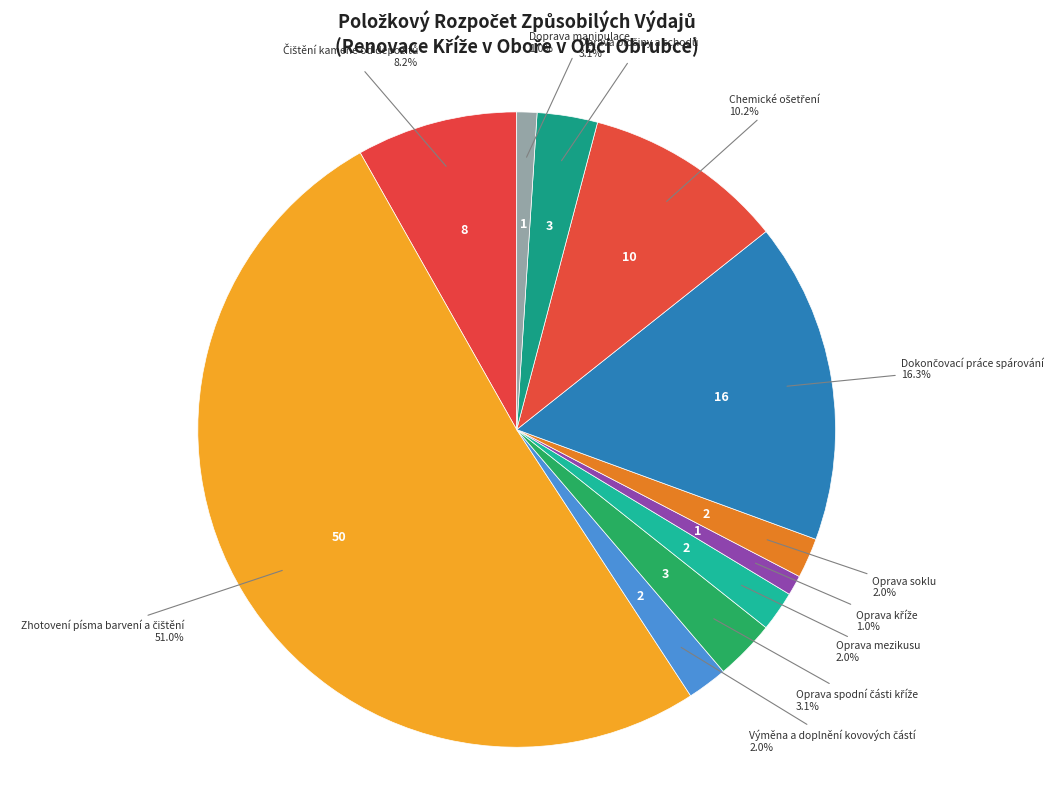

Which category has the biggest portion of the pie?

Zhotovení písma barvení a čištění